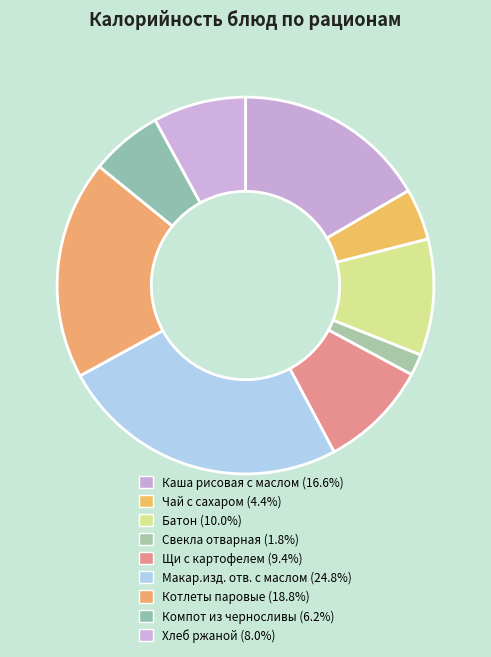

How many slices are in this pie chart?

9